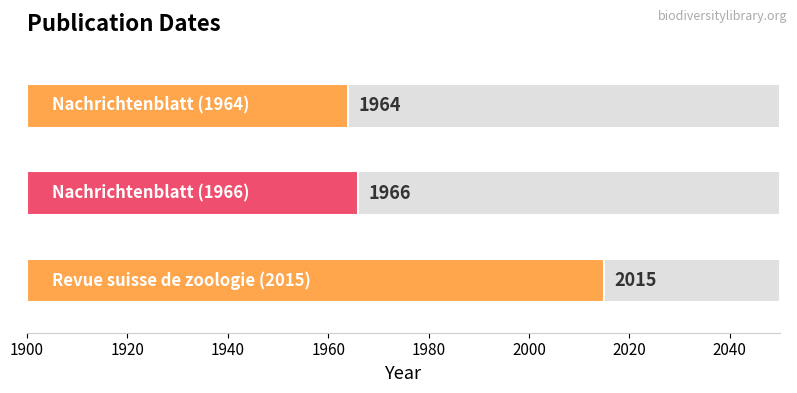

Which label corresponds to the largest value in the chart?

Revue suisse de zoologie (2015)